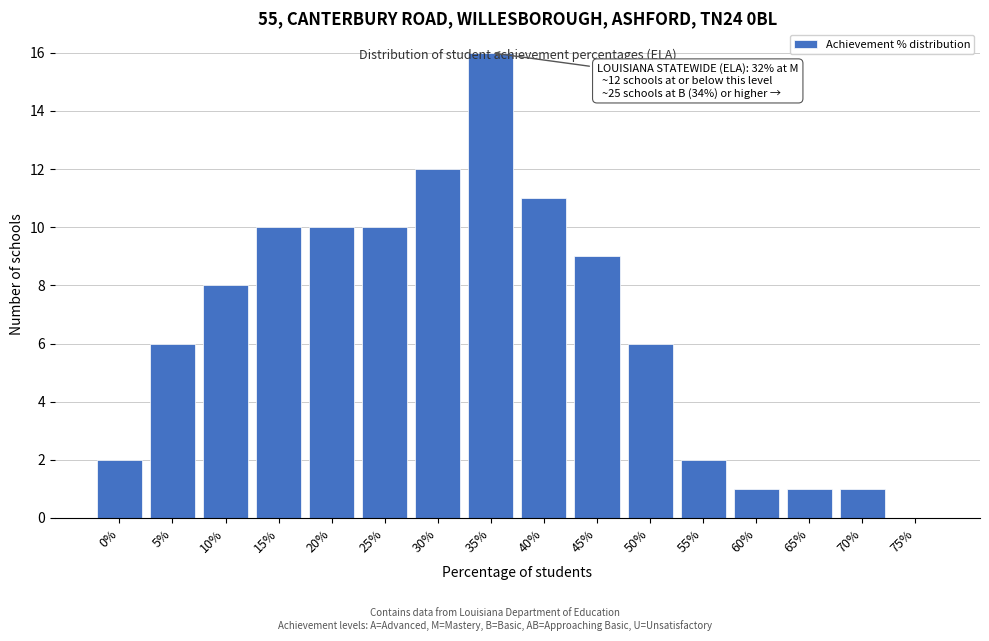

The value at 50% is 9. True or false?

False